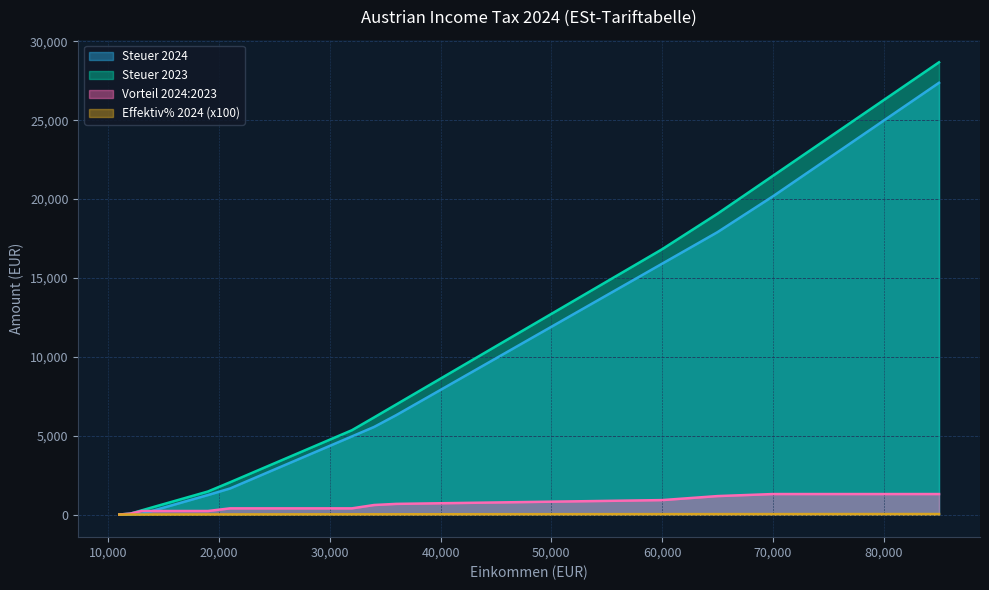

What is the value of the Vorteil 2024:2023 point at the 14th from the left?

393.0